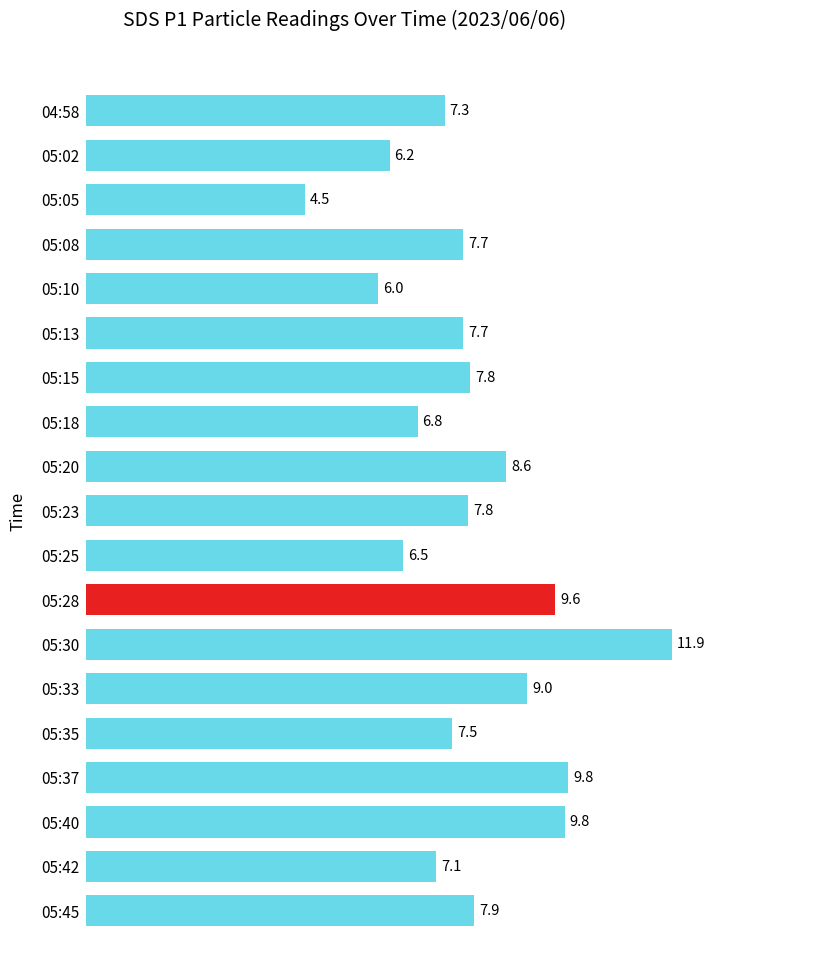

Reading top to bottom, list all the values displayed in this chart.

04:58=7.3	05:02=6.2	05:05=4.5	05:08=7.7	05:10=6.0	05:13=7.7	05:15=7.8	05:18=6.8	05:20=8.6	05:23=7.8	05:25=6.5	05:28=9.6	05:30=11.9	05:33=9.0	05:35=7.5	05:37=9.8	05:40=9.8	05:42=7.1	05:45=7.9